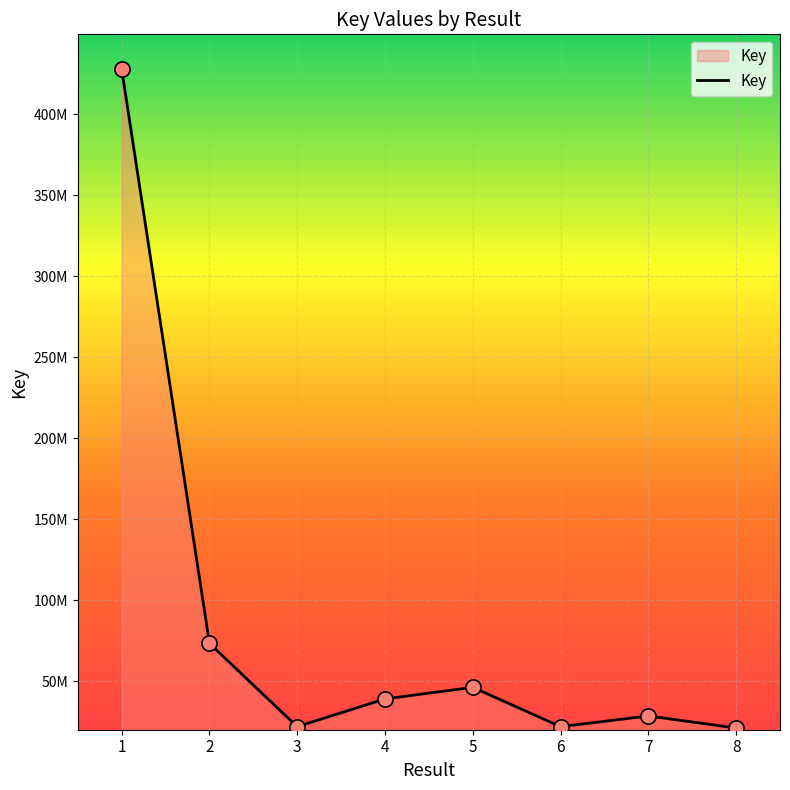

Between 7 and 1, which is larger?

1